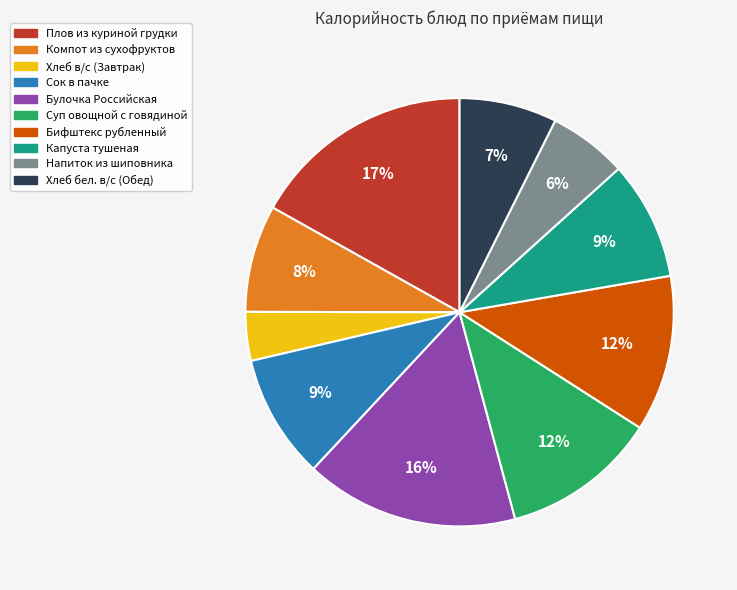

To the nearest percent, what percentage of the pie is Компот из сухофруктов?

8%